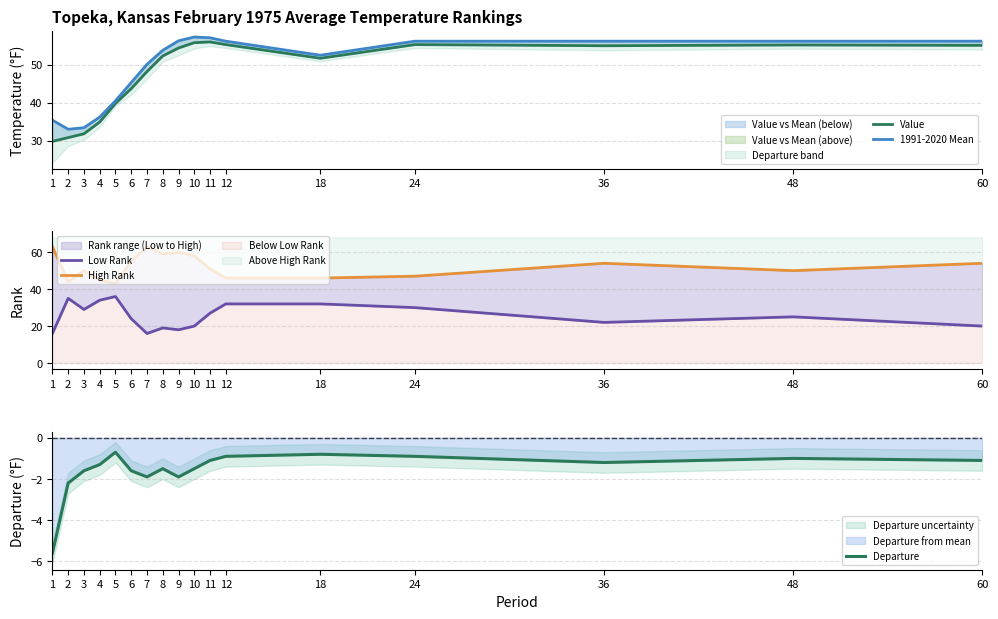

Reading left to right, what are all the values shown in this chart?

Value: 29.8	30.8	31.8	34.9	39.8	43.7	48.2	52.3	54.4	55.8	56.0	55.3	51.7	55.3	55.0	55.2	55.1
1991-2020 Mean: 35.4	33.0	33.4	36.2	40.5	45.3	50.1	53.8	56.3	57.3	57.1	56.2	52.5	56.2	56.2	56.2	56.2
Low Rank: 16.0	35.0	29.0	34.0	36.0	24.0	16.0	19.0	18.0	20.0	27.0	32.0	32.0	30.0	22.0	25.0	20.0
High Rank: 63.0	44.0	50.0	45.0	43.0	55.0	63.0	59.0	60.0	58.0	51.0	46.0	46.0	47.0	54.0	50.0	54.0
Departure: -5.6	-2.2	-1.6	-1.3	-0.7	-1.6	-1.9	-1.5	-1.9	-1.5	-1.1	-0.9	-0.8	-0.9	-1.2	-1.0	-1.1